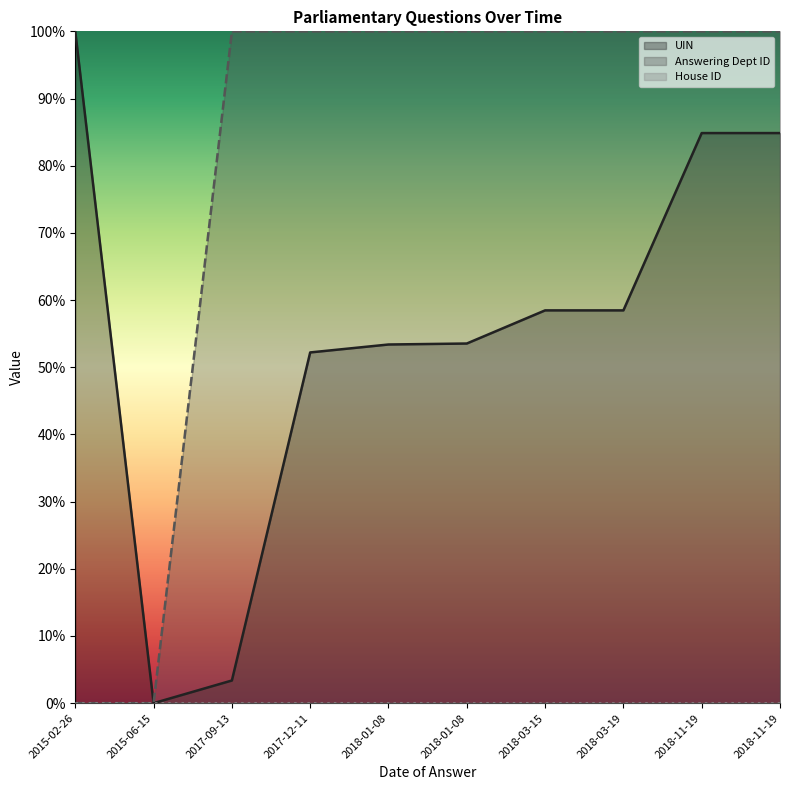

Which series has the largest total across all categories?

Answering Dept ID